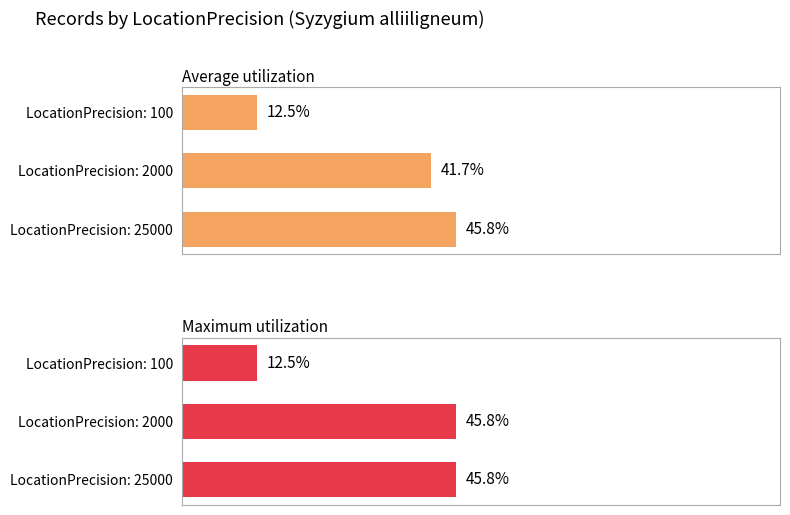

How many groups of bars are there?

3